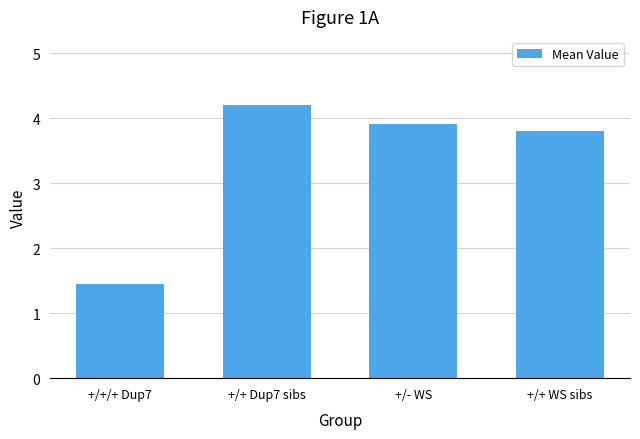

What is the sum of all values?

13.4